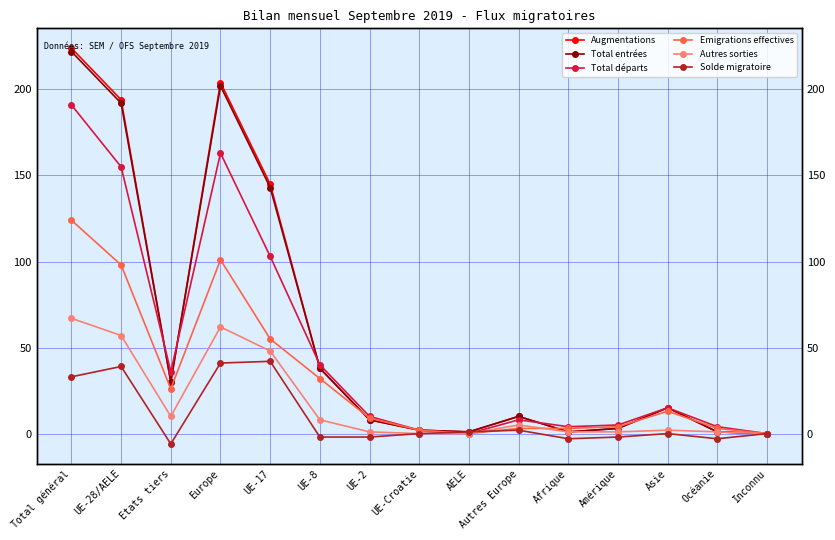

Which category has the highest value in the Solde migratoire series?

UE-17